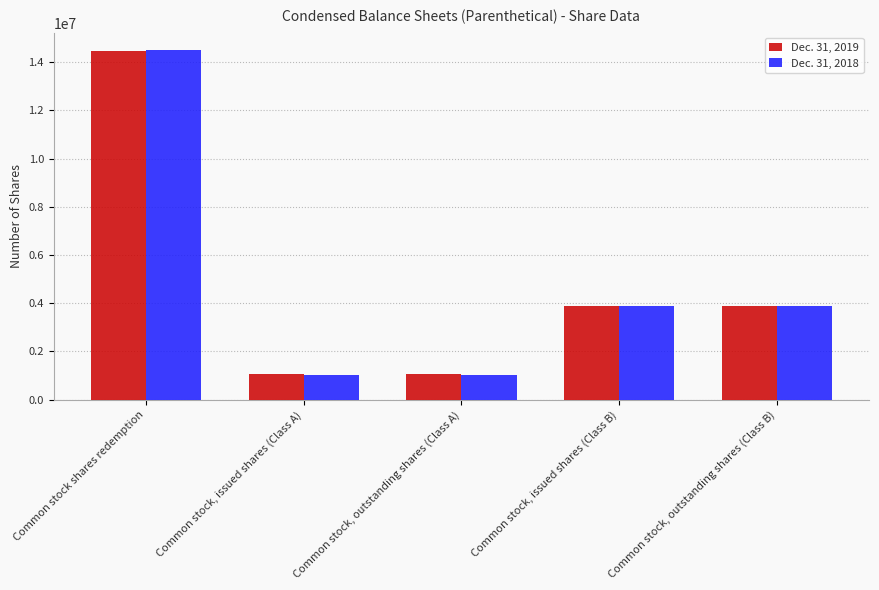

What is the sum of the Dec. 31, 2018 values at Common stock, issued shares (Class A) and Common stock, outstanding shares (Class A)?

2049112